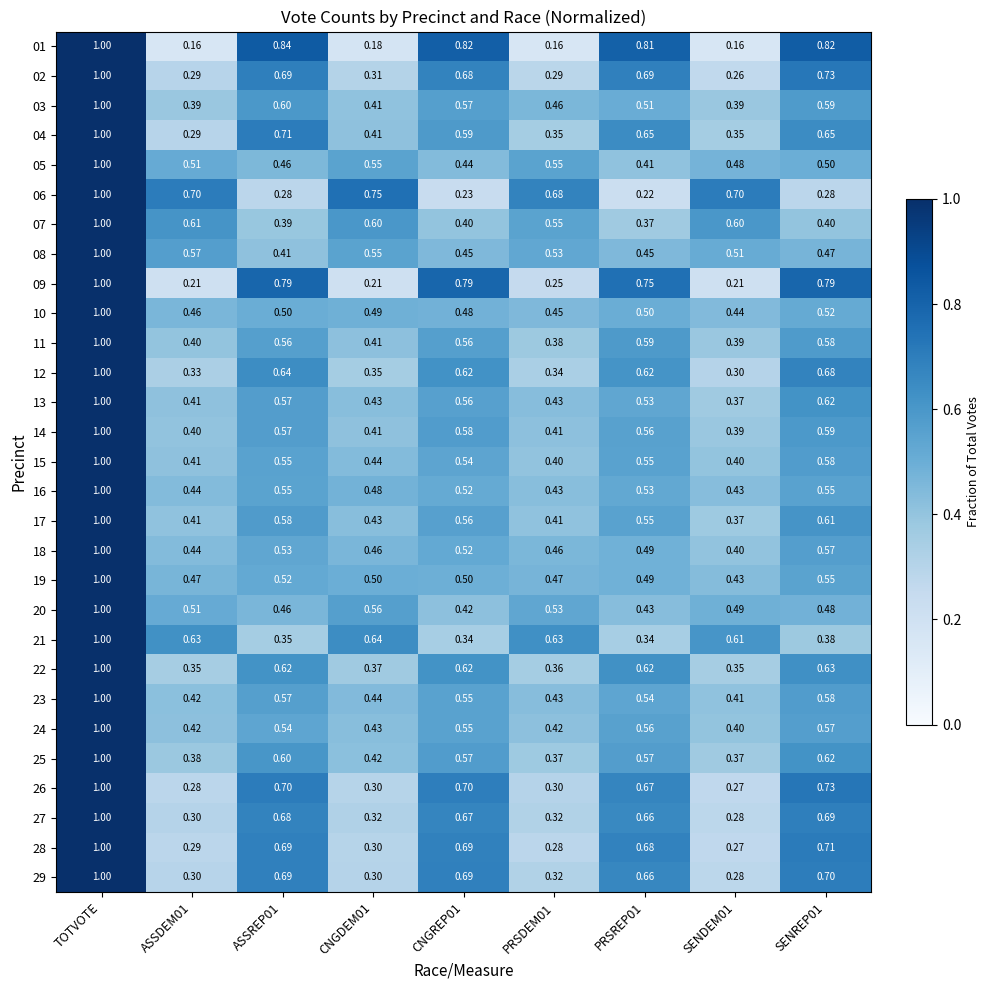

Which category has the highest value in the 22 series?

TOTVOTE